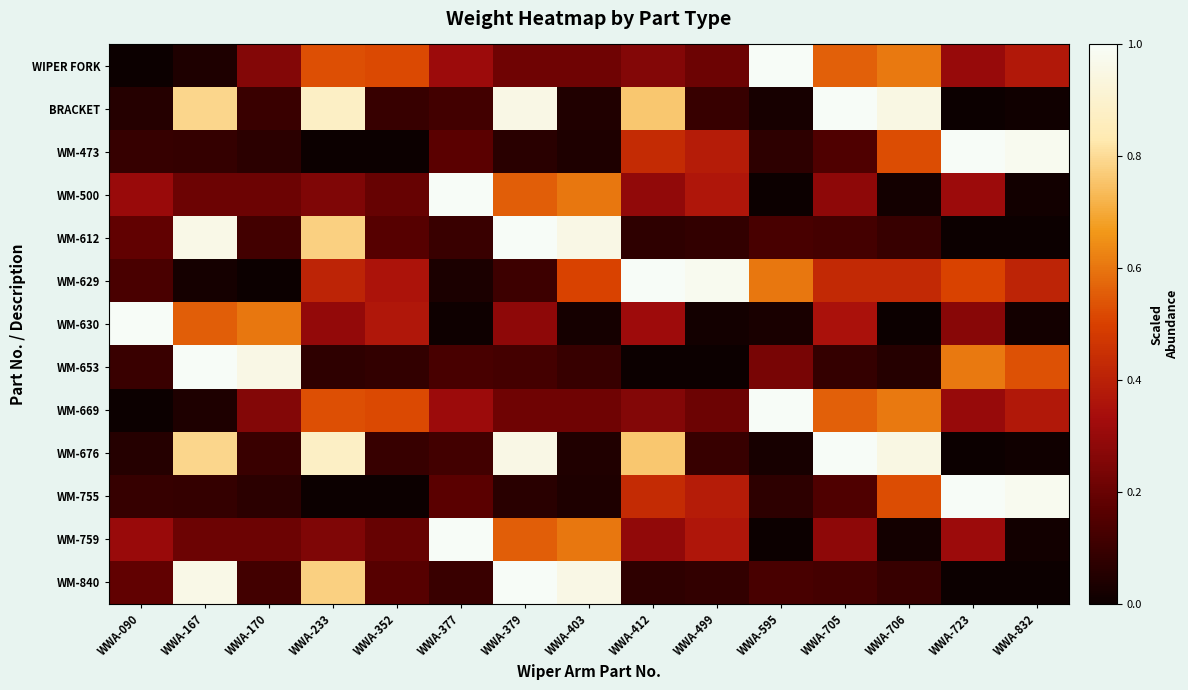

Reading left to right, what are all the values shown in this chart?

WIPER FORK: WWA-090=0.0	WWA-167=0.0	WWA-170=0.3	WWA-233=0.5	WWA-352=0.5	WWA-377=0.3	WWA-379=0.2	WWA-403=0.2	WWA-412=0.3	WWA-499=0.2	WWA-595=1.0	WWA-705=0.6	WWA-706=0.6	WWA-723=0.3	WWA-832=0.4
BRACKET: WWA-090=0.1	WWA-167=0.8	WWA-170=0.1	WWA-233=0.9	WWA-352=0.1	WWA-377=0.1	WWA-379=1.0	WWA-403=0.0	WWA-412=0.8	WWA-499=0.1	WWA-595=0.0	WWA-705=1.0	WWA-706=1.0	WWA-723=0.0	WWA-832=0.0
WM-473: WWA-090=0.1	WWA-167=0.1	WWA-170=0.1	WWA-233=0.0	WWA-352=0.0	WWA-377=0.2	WWA-379=0.1	WWA-403=0.0	WWA-412=0.4	WWA-499=0.4	WWA-595=0.1	WWA-705=0.1	WWA-706=0.5	WWA-723=1.0	WWA-832=1.0
WM-500: WWA-090=0.3	WWA-167=0.2	WWA-170=0.2	WWA-233=0.3	WWA-352=0.2	WWA-377=1.0	WWA-379=0.6	WWA-403=0.6	WWA-412=0.3	WWA-499=0.4	WWA-595=0.0	WWA-705=0.3	WWA-706=0.0	WWA-723=0.3	WWA-832=0.0
WM-612: WWA-090=0.2	WWA-167=1.0	WWA-170=0.1	WWA-233=0.8	WWA-352=0.2	WWA-377=0.1	WWA-379=1.0	WWA-403=1.0	WWA-412=0.1	WWA-499=0.1	WWA-595=0.1	WWA-705=0.1	WWA-706=0.1	WWA-723=0.0	WWA-832=0.0
WM-629: WWA-090=0.1	WWA-167=0.0	WWA-170=0.0	WWA-233=0.4	WWA-352=0.4	WWA-377=0.0	WWA-379=0.1	WWA-403=0.5	WWA-412=1.0	WWA-499=1.0	WWA-595=0.6	WWA-705=0.4	WWA-706=0.4	WWA-723=0.5	WWA-832=0.4
WM-630: WWA-090=1.0	WWA-167=0.6	WWA-170=0.6	WWA-233=0.3	WWA-352=0.4	WWA-377=0.0	WWA-379=0.3	WWA-403=0.0	WWA-412=0.3	WWA-499=0.0	WWA-595=0.0	WWA-705=0.3	WWA-706=0.0	WWA-723=0.3	WWA-832=0.0
WM-653: WWA-090=0.1	WWA-167=1.0	WWA-170=1.0	WWA-233=0.1	WWA-352=0.1	WWA-377=0.1	WWA-379=0.1	WWA-403=0.1	WWA-412=0.0	WWA-499=0.0	WWA-595=0.2	WWA-705=0.1	WWA-706=0.1	WWA-723=0.6	WWA-832=0.5
WM-669: WWA-090=0.0	WWA-167=0.0	WWA-170=0.3	WWA-233=0.5	WWA-352=0.5	WWA-377=0.3	WWA-379=0.2	WWA-403=0.2	WWA-412=0.3	WWA-499=0.2	WWA-595=1.0	WWA-705=0.6	WWA-706=0.6	WWA-723=0.3	WWA-832=0.4
WM-676: WWA-090=0.1	WWA-167=0.8	WWA-170=0.1	WWA-233=0.9	WWA-352=0.1	WWA-377=0.1	WWA-379=1.0	WWA-403=0.0	WWA-412=0.8	WWA-499=0.1	WWA-595=0.0	WWA-705=1.0	WWA-706=1.0	WWA-723=0.0	WWA-832=0.0
WM-755: WWA-090=0.1	WWA-167=0.1	WWA-170=0.1	WWA-233=0.0	WWA-352=0.0	WWA-377=0.2	WWA-379=0.1	WWA-403=0.0	WWA-412=0.4	WWA-499=0.4	WWA-595=0.1	WWA-705=0.1	WWA-706=0.5	WWA-723=1.0	WWA-832=1.0
WM-759: WWA-090=0.3	WWA-167=0.2	WWA-170=0.2	WWA-233=0.3	WWA-352=0.2	WWA-377=1.0	WWA-379=0.6	WWA-403=0.6	WWA-412=0.3	WWA-499=0.4	WWA-595=0.0	WWA-705=0.3	WWA-706=0.0	WWA-723=0.3	WWA-832=0.0
WM-840: WWA-090=0.2	WWA-167=1.0	WWA-170=0.1	WWA-233=0.8	WWA-352=0.2	WWA-377=0.1	WWA-379=1.0	WWA-403=1.0	WWA-412=0.1	WWA-499=0.1	WWA-595=0.1	WWA-705=0.1	WWA-706=0.1	WWA-723=0.0	WWA-832=0.0